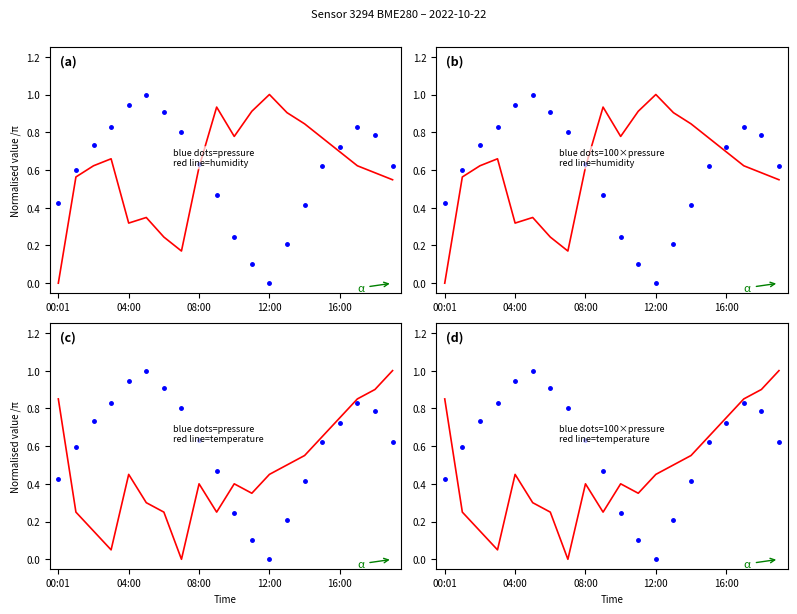

Reading left to right, what are all the values shown in this chart?

pressure: 0.4	0.6	0.7	0.8	0.9	1.0	0.9	0.8	0.6	0.5	0.2	0.1	0.0	0.2	0.4	0.6	0.7	0.8	0.8	0.6
humidity: 0.0	0.6	0.6	0.7	0.3	0.3	0.2	0.2	0.6	0.9	0.8	0.9	1.0	0.9	0.8	0.8	0.7	0.6	0.6	0.5
100×pressure: 0.4	0.6	0.7	0.8	0.9	1.0	0.9	0.8	0.6	0.5	0.2	0.1	0.0	0.2	0.4	0.6	0.7	0.8	0.8	0.6
temperature: 0.8	0.2	0.1	0.0	0.4	0.3	0.2	0.0	0.4	0.2	0.4	0.3	0.4	0.5	0.5	0.6	0.7	0.8	0.9	1.0